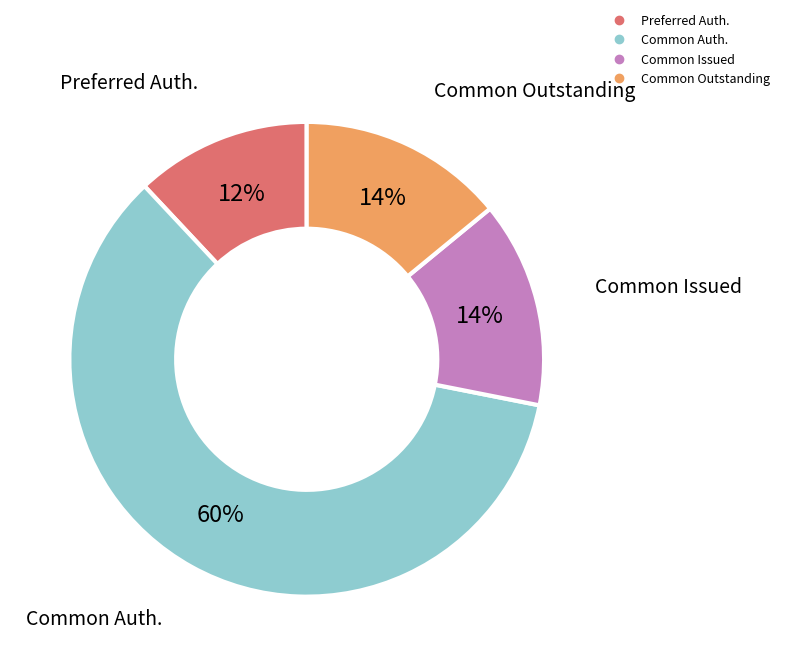

To the nearest percent, what is the average slice percentage?

25%